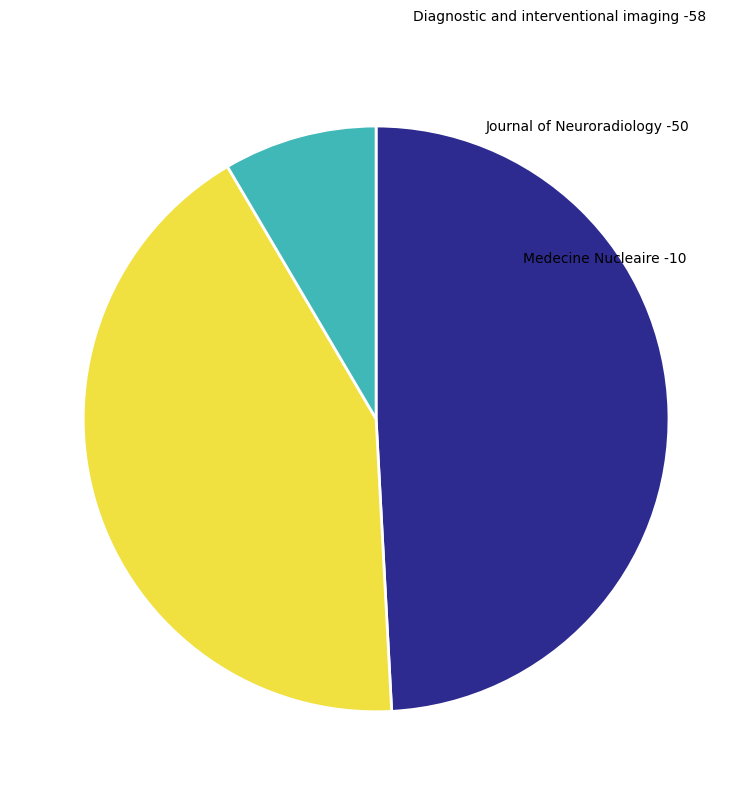

Between Medecine Nucleaire and Journal of Neuroradiology, which is larger?

Journal of Neuroradiology